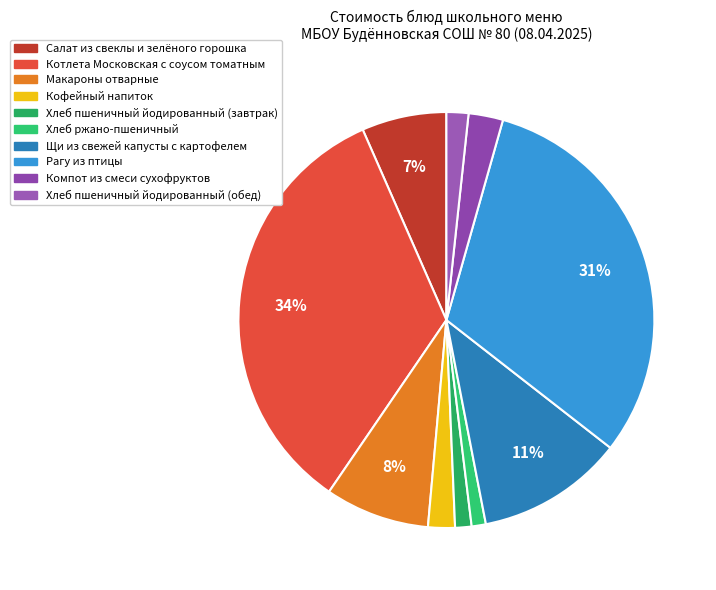

To the nearest percent, what is the difference between the Хлеб ржано-пшеничный and Компот из смеси сухофруктов slice percentages?

2%